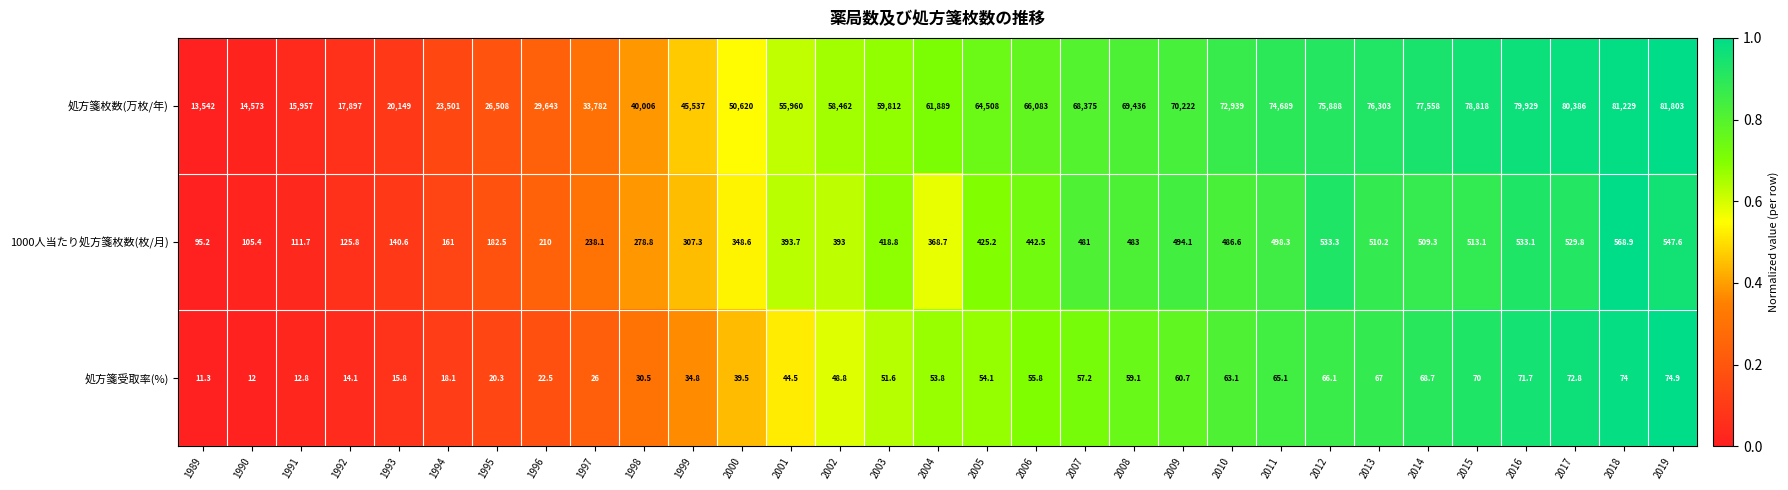

Rank the series at 2011 from lowest to highest value.

処方箋受取率(%), 1000人当たり処方箋枚数(枚/月), 処方箋枚数(万枚/年)